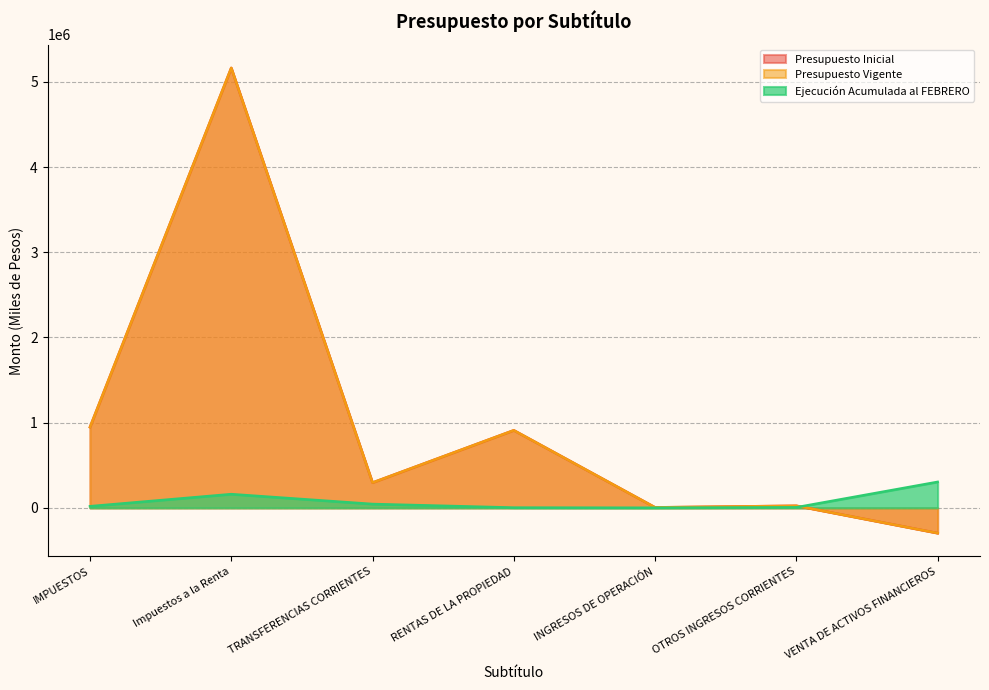

What is the total value across all series at VENTA DE ACTIVOS FINANCIEROS?

-287817